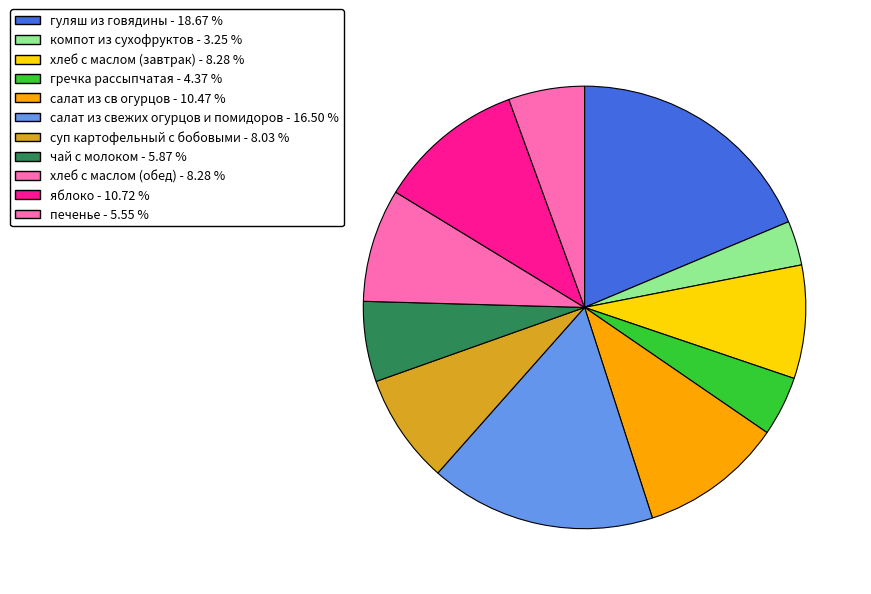

Is it true that компот из сухофруктов is 3% of the pie?

True